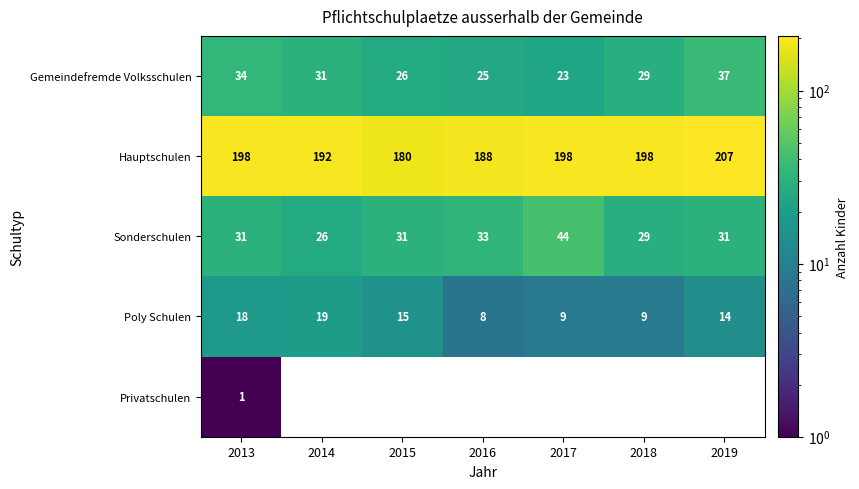

What is the difference between the Poly Schulen values at 2017 and 2019?

5